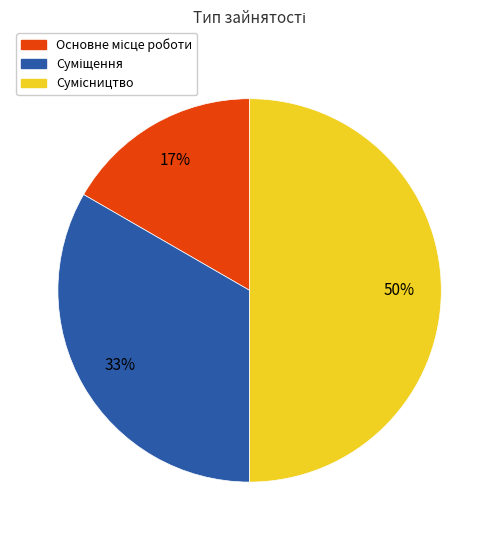

To the nearest percent, what is the difference between the largest and smallest slice percentages?

33%